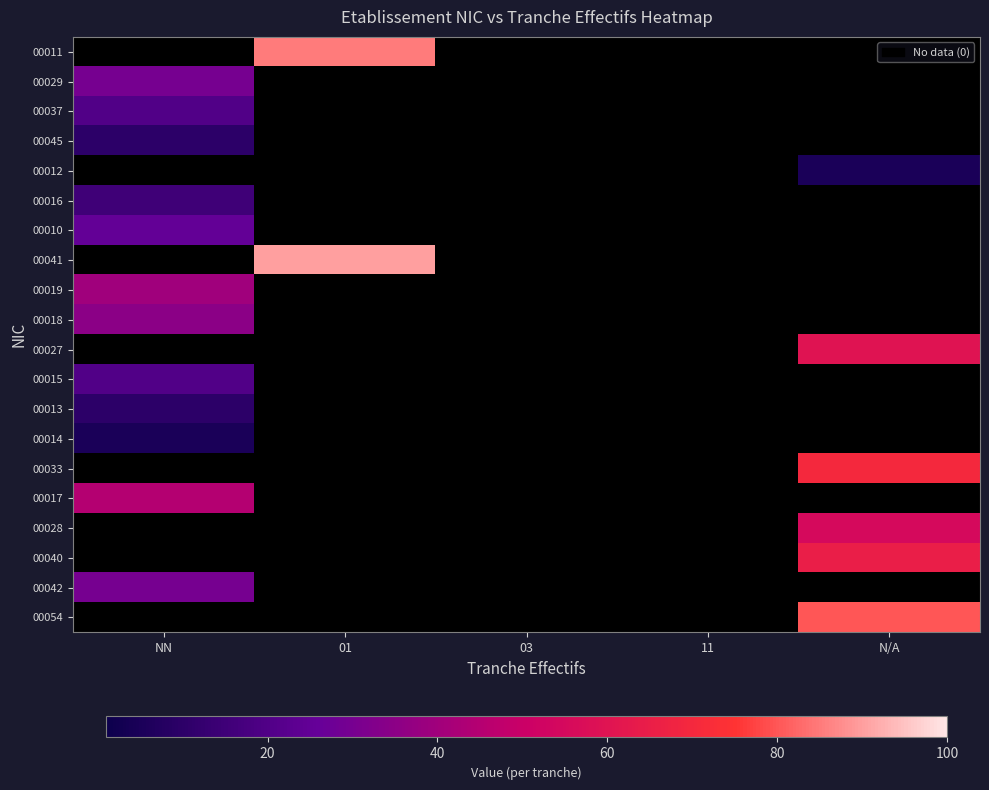

What is the spread (max minus min) of values at NN?

45